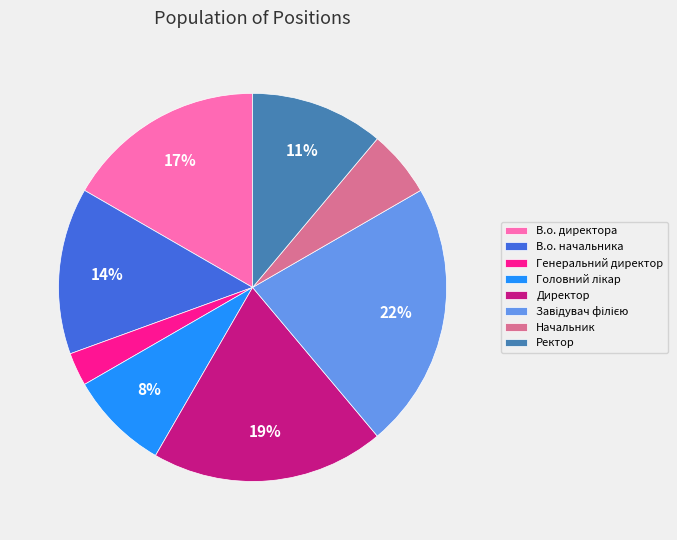

Count the number of slices in the pie.

8